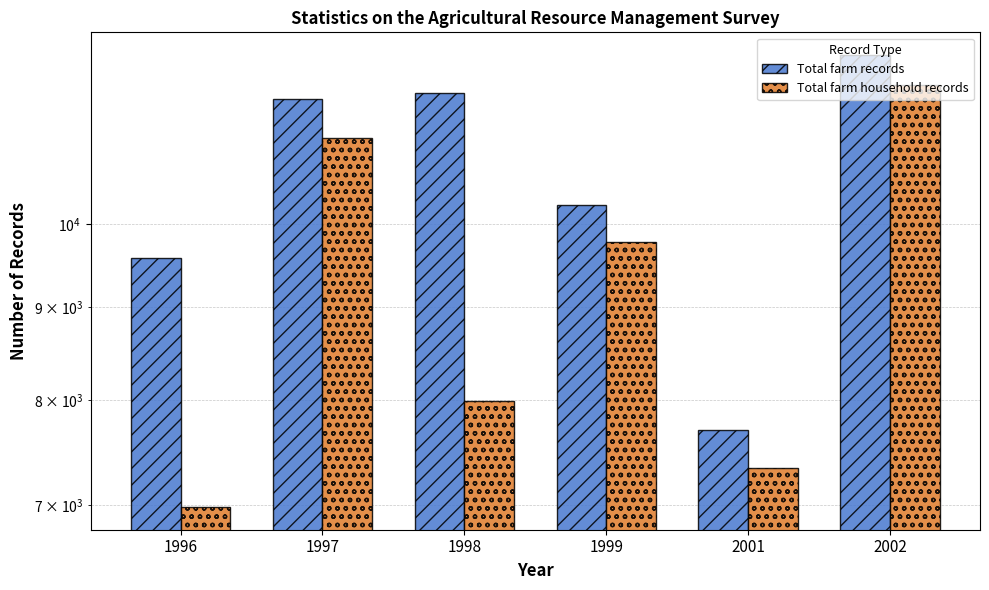

Reading left to right, what are all the values shown in this chart?

Total farm records: 1996=9573	1997=11724	1998=11812	1999=10251	2001=7699	2002=12391
Total farm household records: 1996=6985	1997=11159	1998=7991	1999=9778	2001=7343	2002=11926